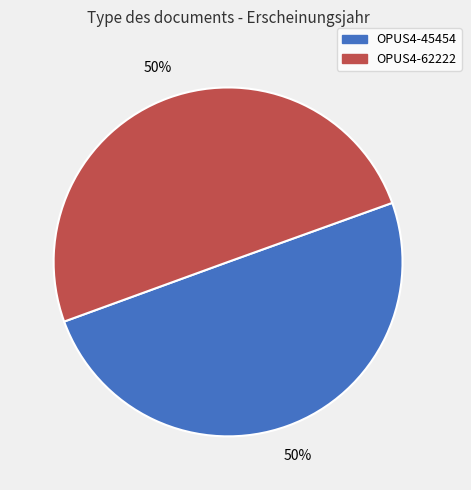

How many segments does this pie chart have?

2